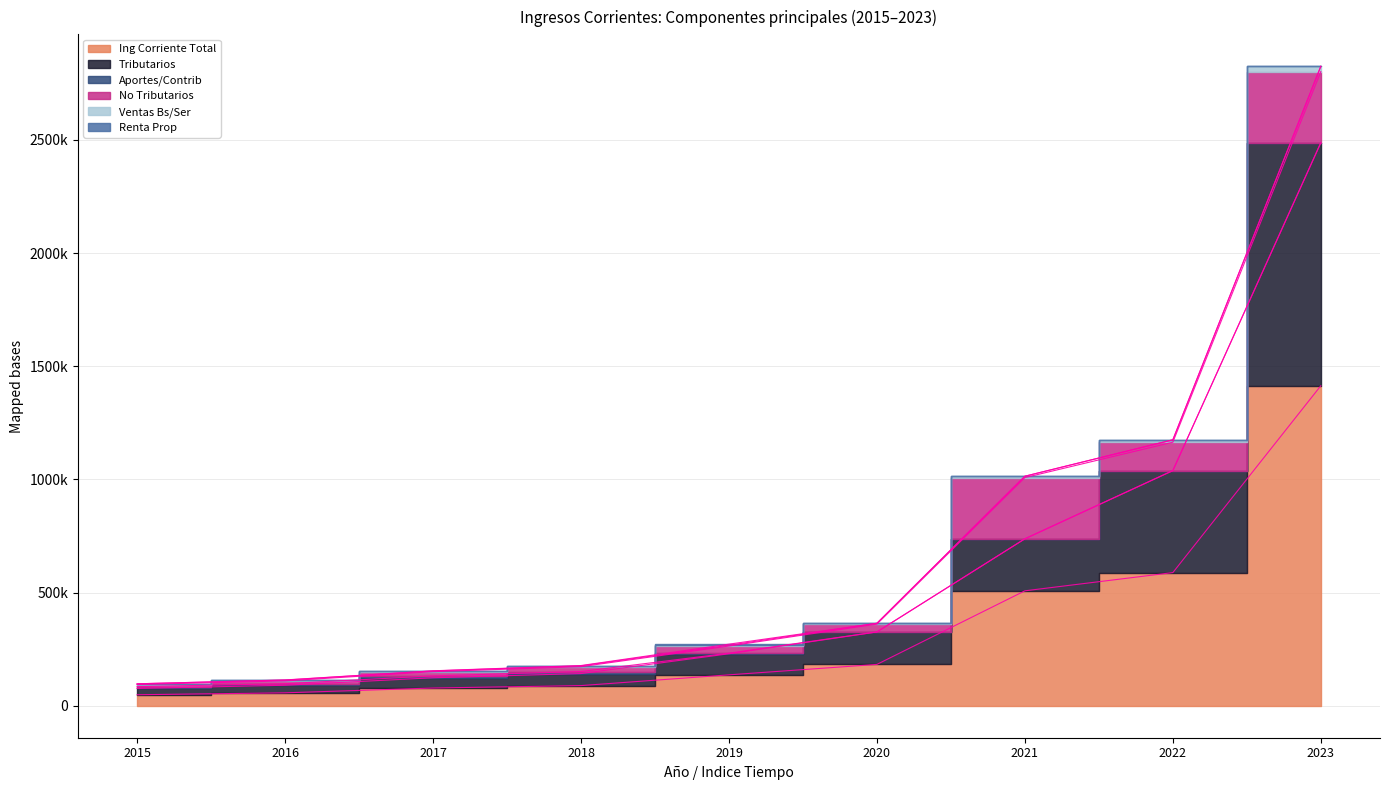

List the labels in order of ing_corr_2017 value, largest first.

2023, 2022, 2021, 2020, 2019, 2018, 2017, 2016, 2015